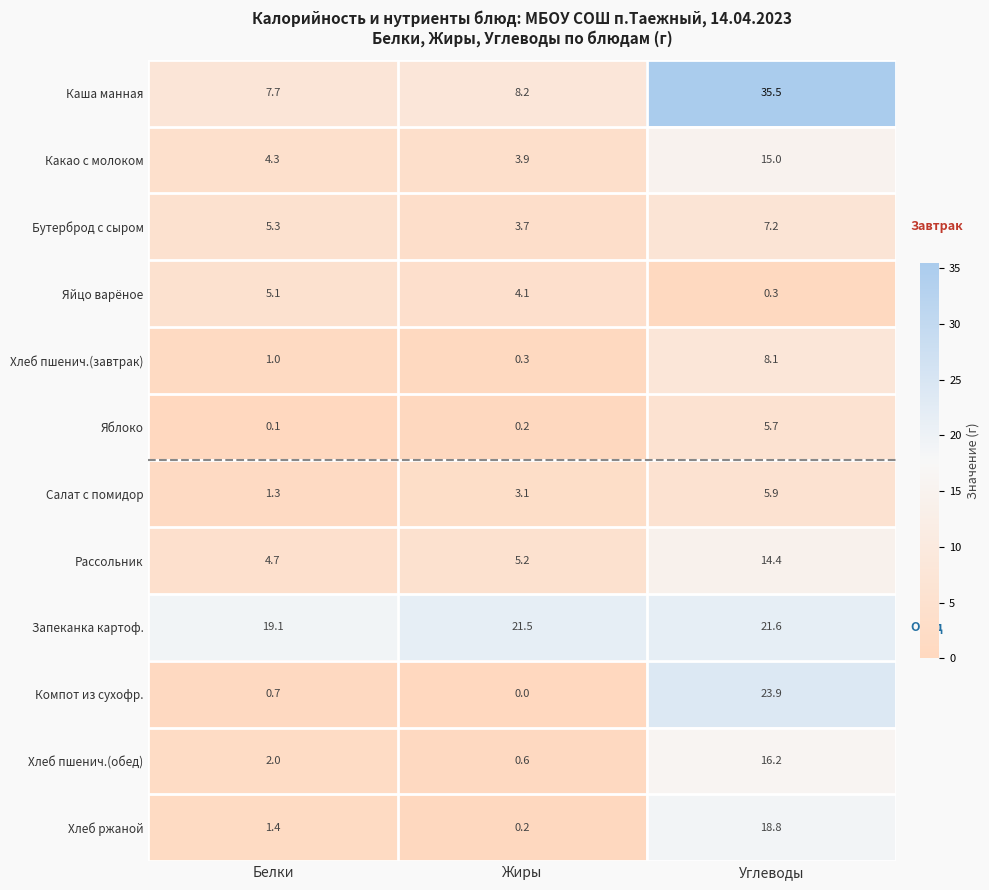

Which series has the widest spread of values?

Каша манная